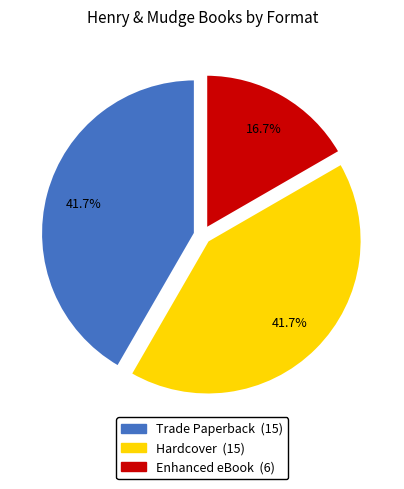

Does Trade Paperback account for over 50% of the chart?

No